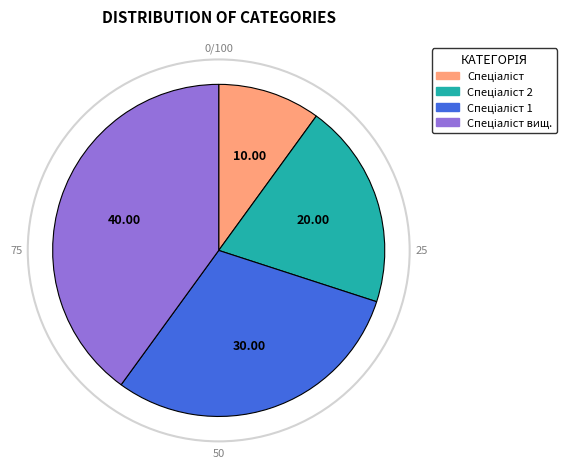

How many slices are in this pie chart?

4